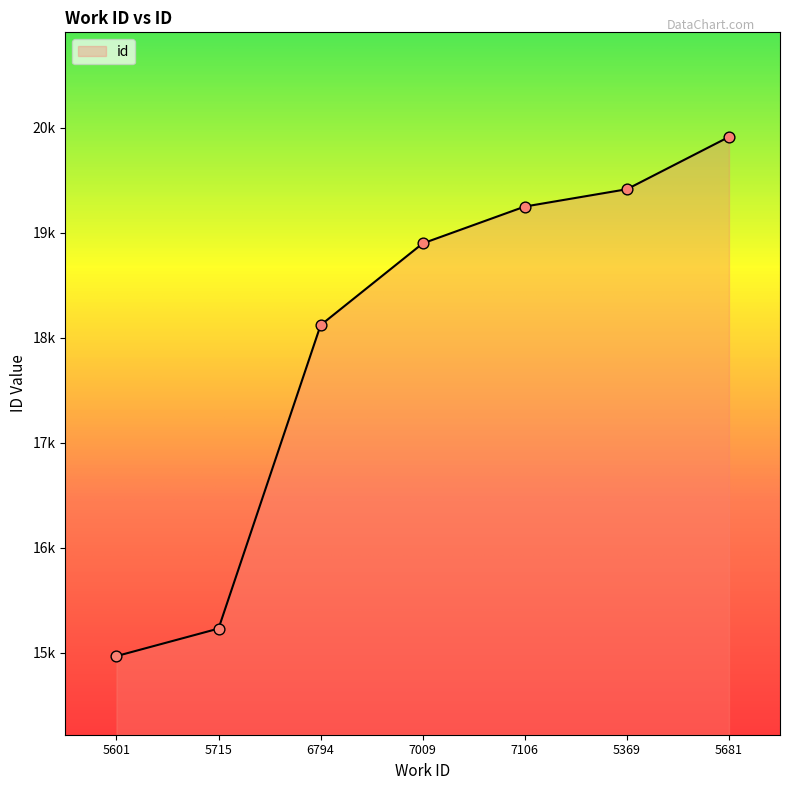

What is the ratio of the value at 5601 to the value at 5369?

0.8